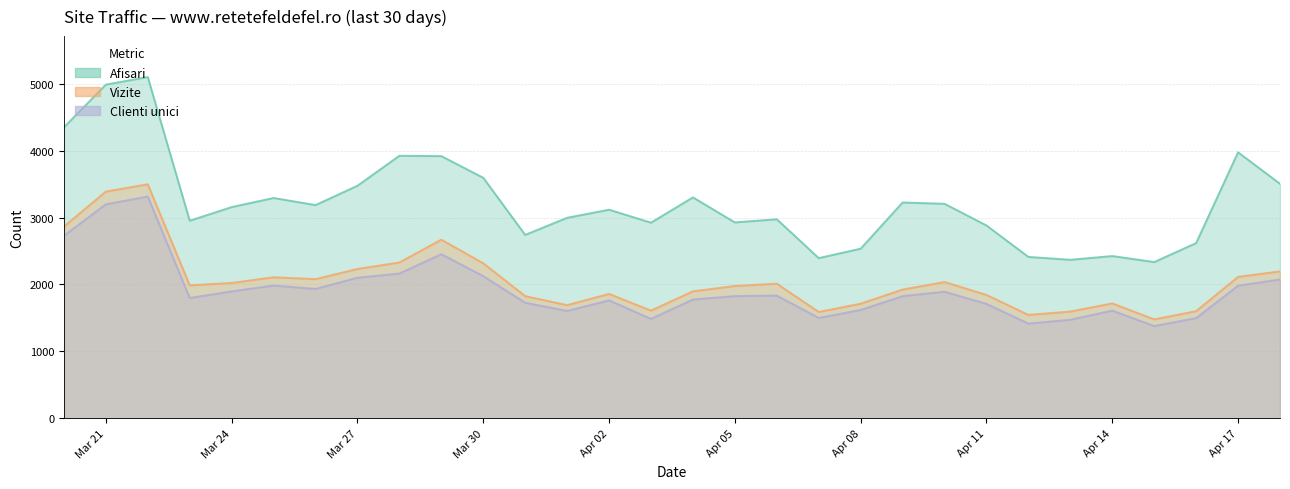

What is the smallest value displayed?

1379